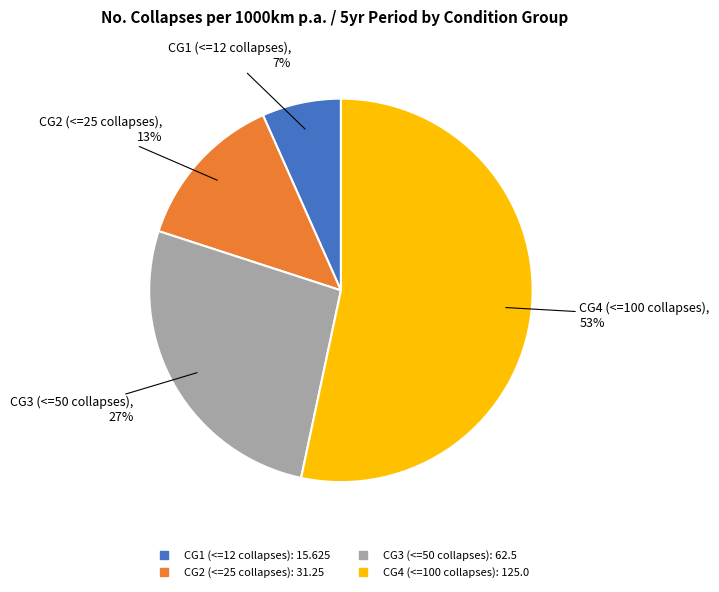

To the nearest percent, what is the average slice percentage?

25%